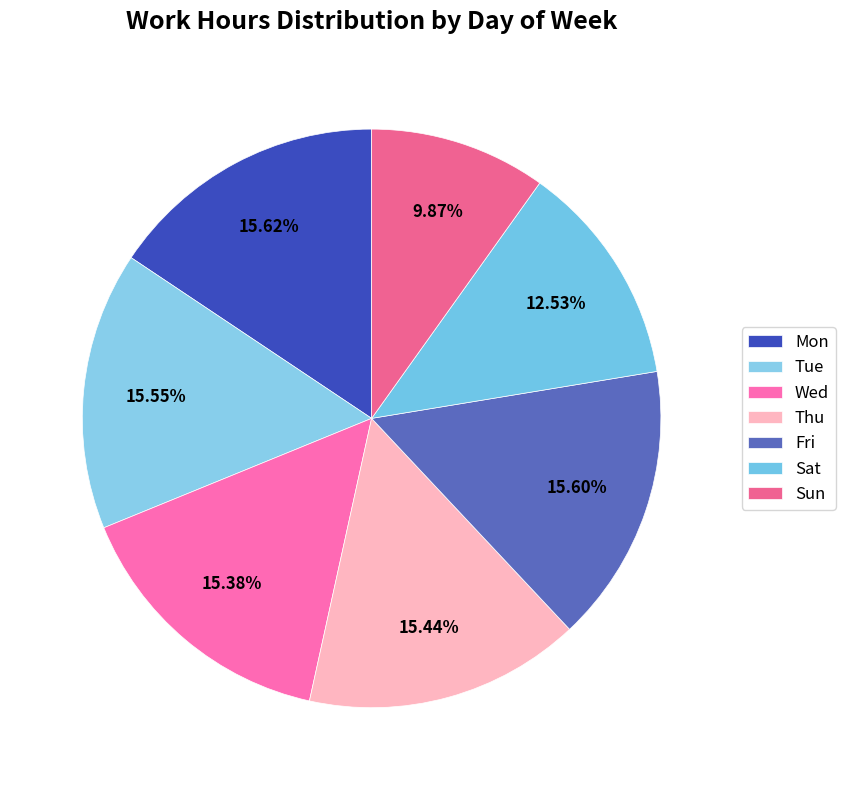

Combined, do Tue and Sun account for over 50%?

No